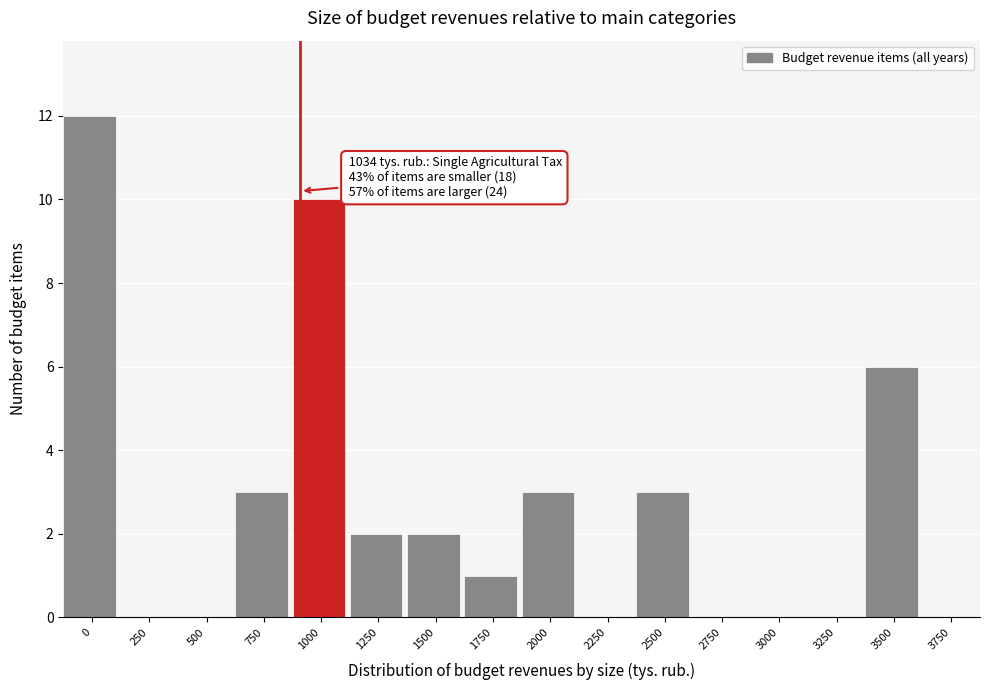

Reading left to right, list all the values displayed in this chart.

0=12	250=0	500=0	750=3	1000=10	1250=2	1500=2	1750=1	2000=3	2250=0	2500=3	2750=0	3000=0	3250=0	3500=6	3750=0